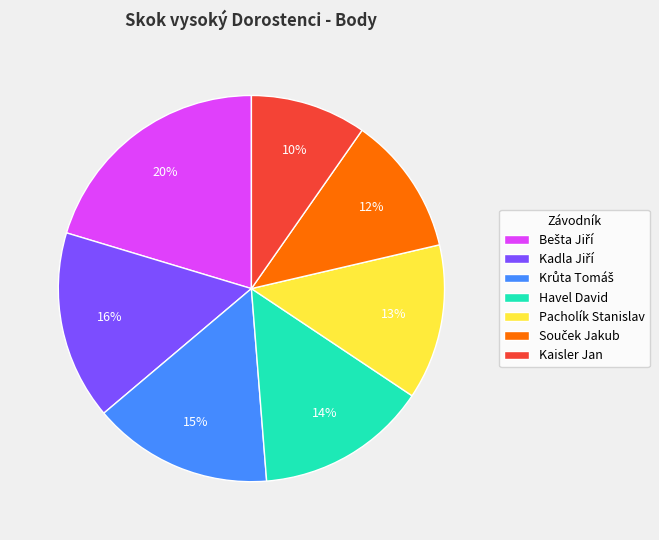

To the nearest percent, what percentage of the pie is Pacholík Stanislav?

13%